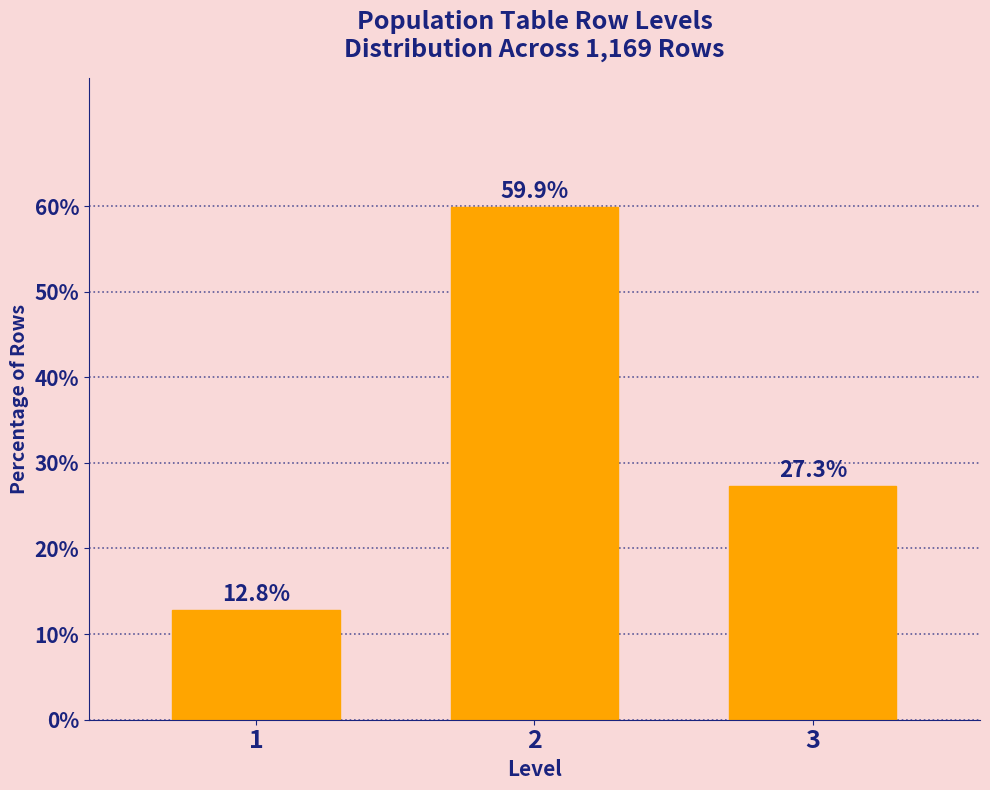

Reading left to right, list all the values displayed in this chart.

12.8	59.9	27.3